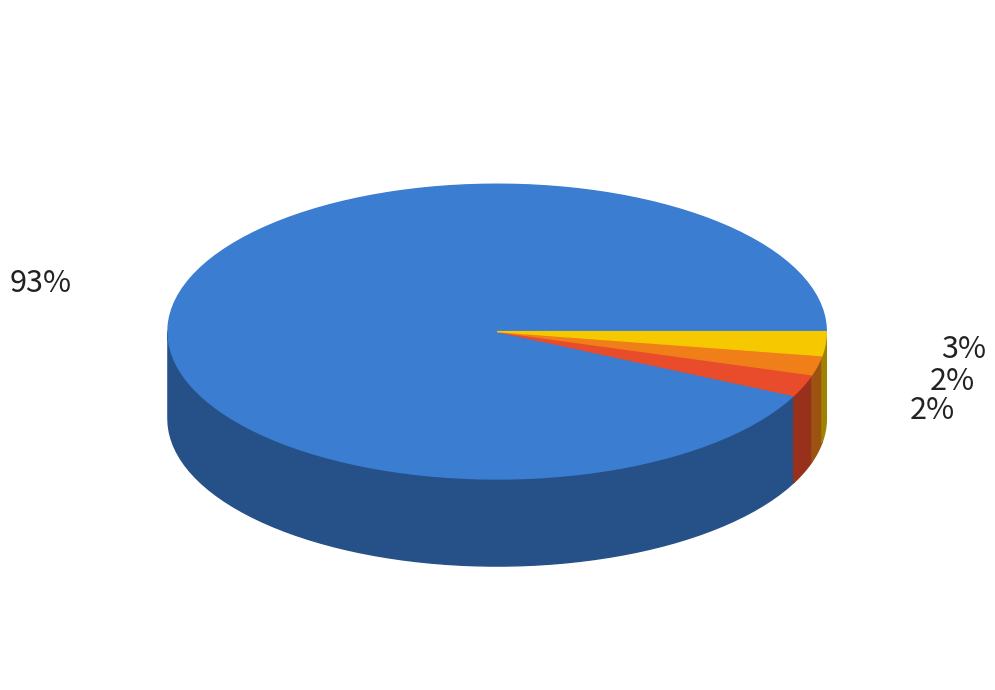

Does §51-00 account for over 50% of the chart?

Yes